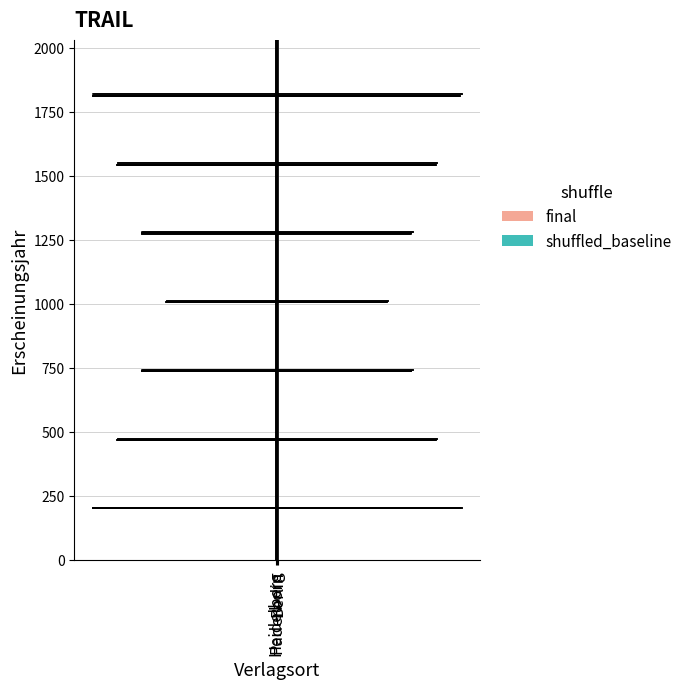

Are the bars horizontal?

No